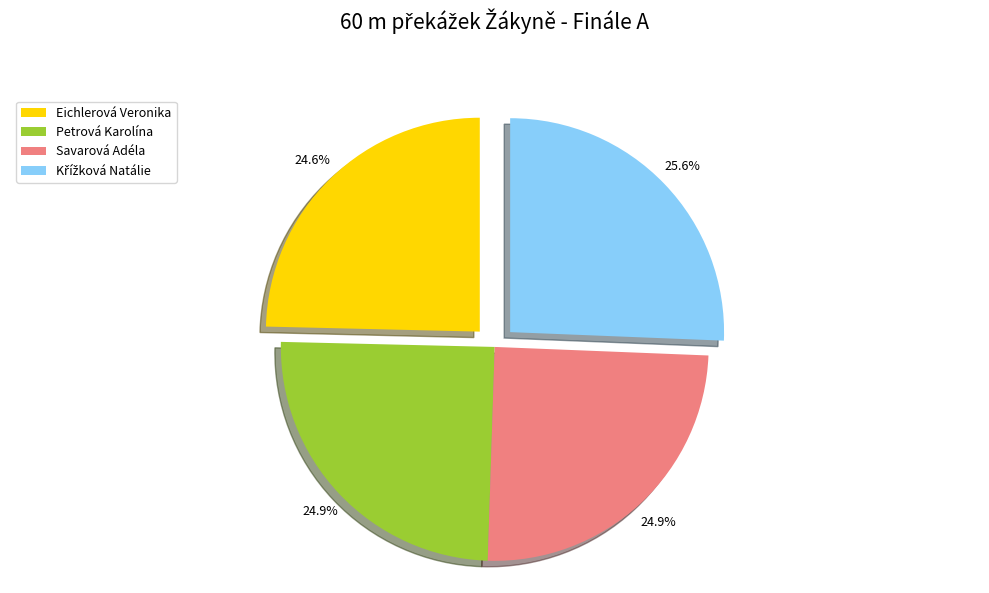

Count the number of slices in the pie.

4